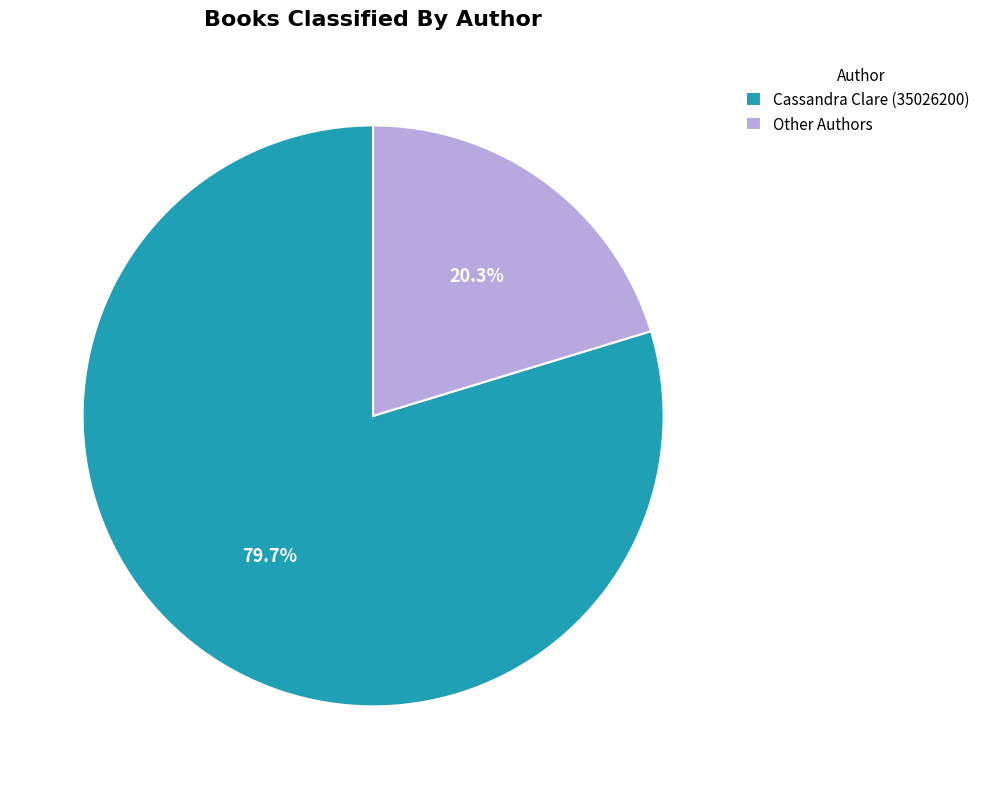

How much of the chart is everything except Cassandra Clare (35026200)?

20.3%